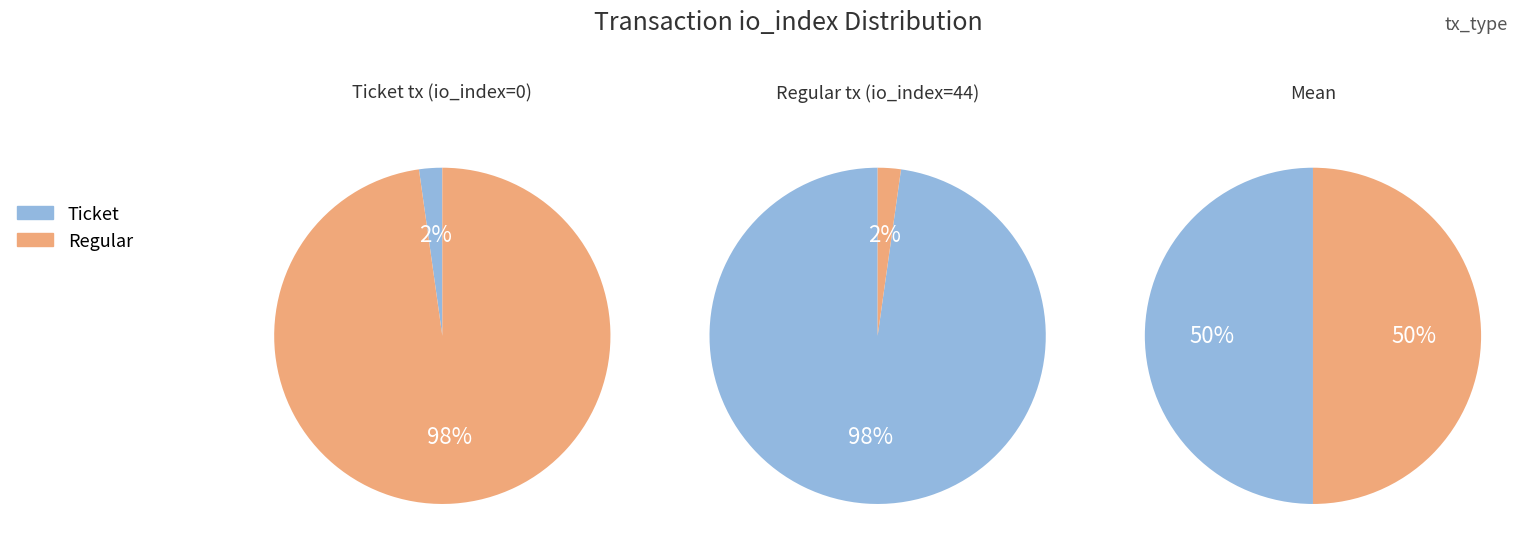

Which series has the largest range (max minus min)?

Ticket